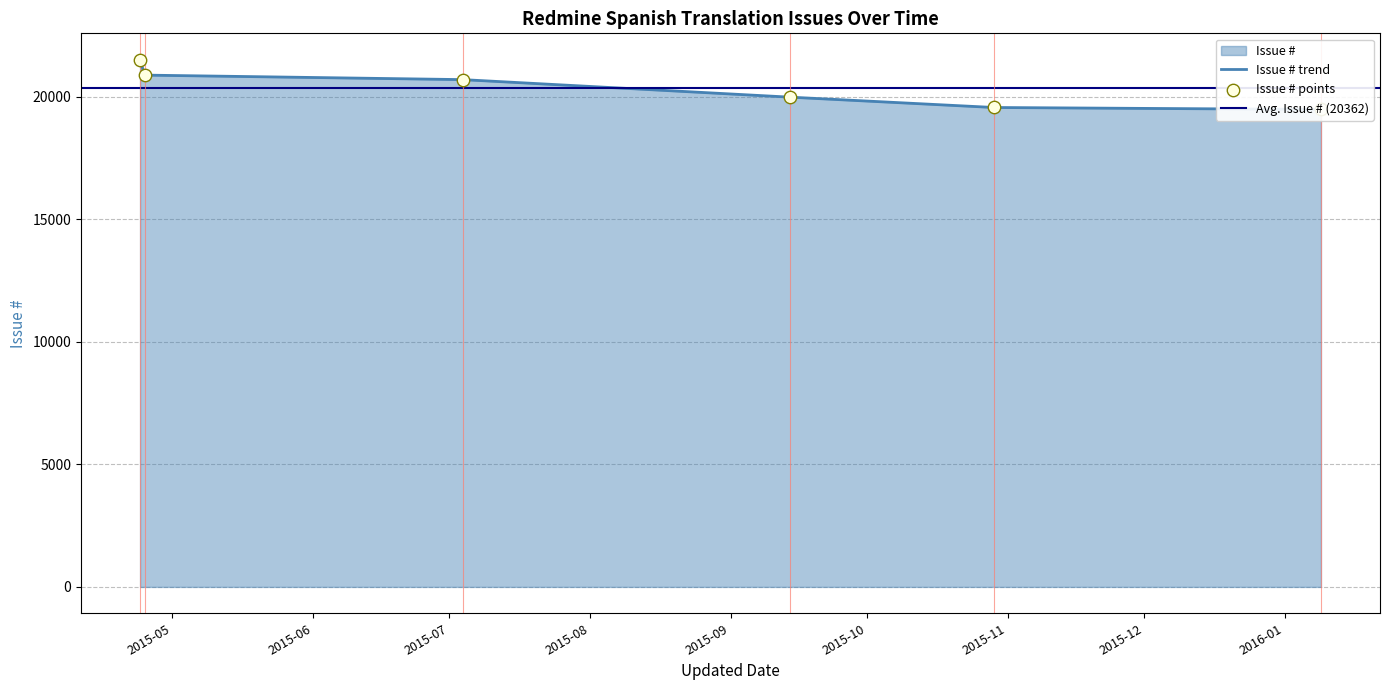

Which has a higher value, 2016-01-09 or 2015-07-04?

2015-07-04